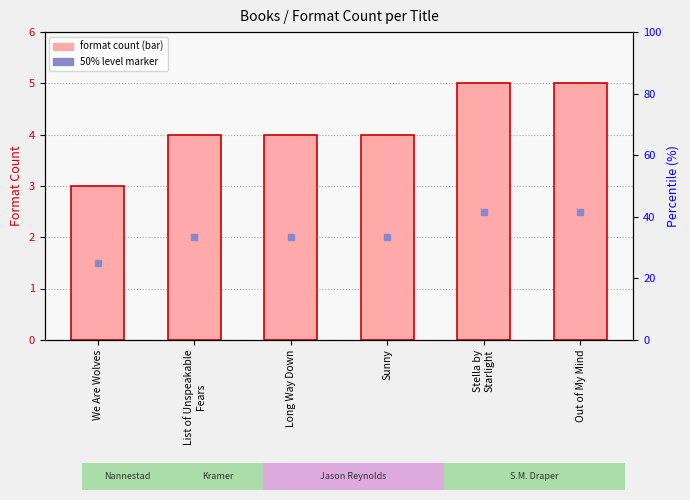

Does the chart contain stacked bars?

No